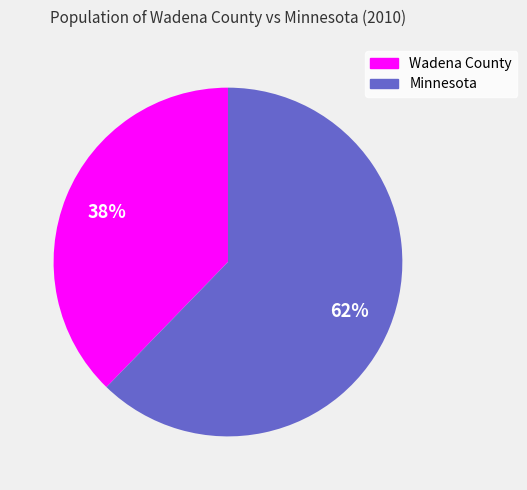

How many segments does this pie chart have?

2